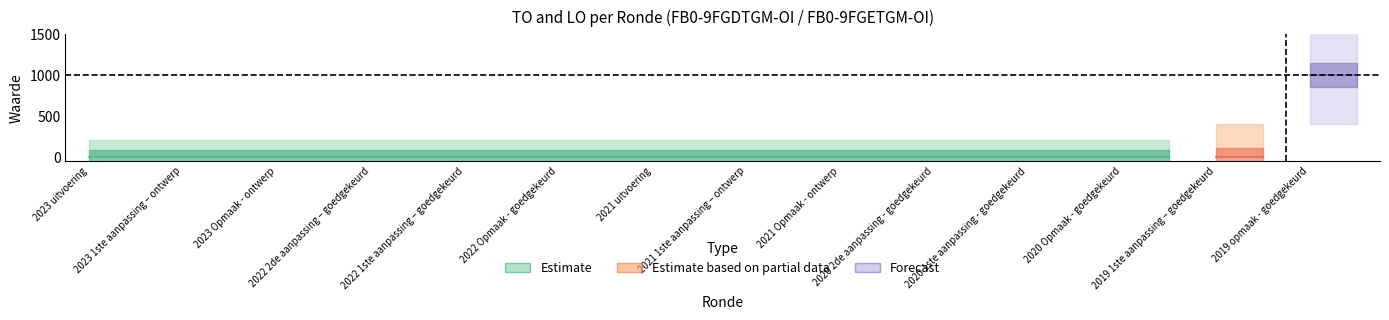

True or false: LO has more than 2 interior local peaks.

False